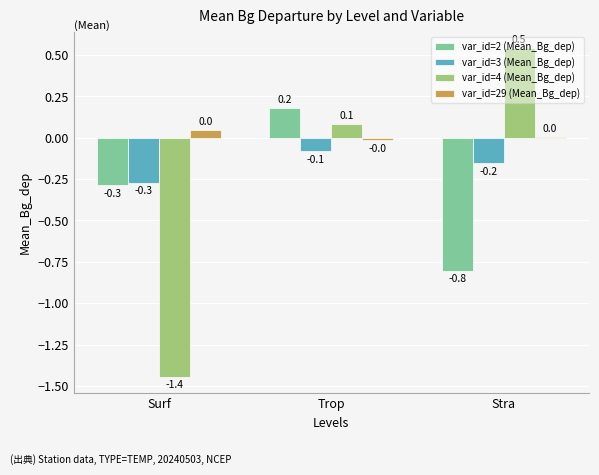

At which category is the sum across all series the highest?

Trop